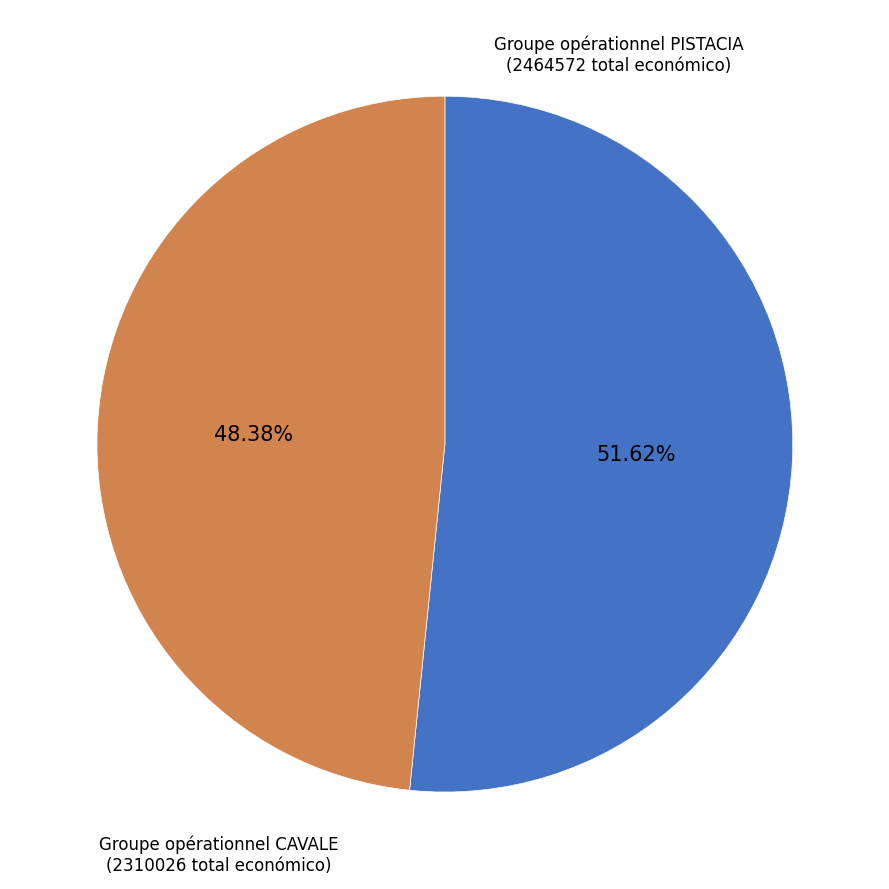

To the nearest percent, what is the difference between the largest and smallest slice percentages?

3%